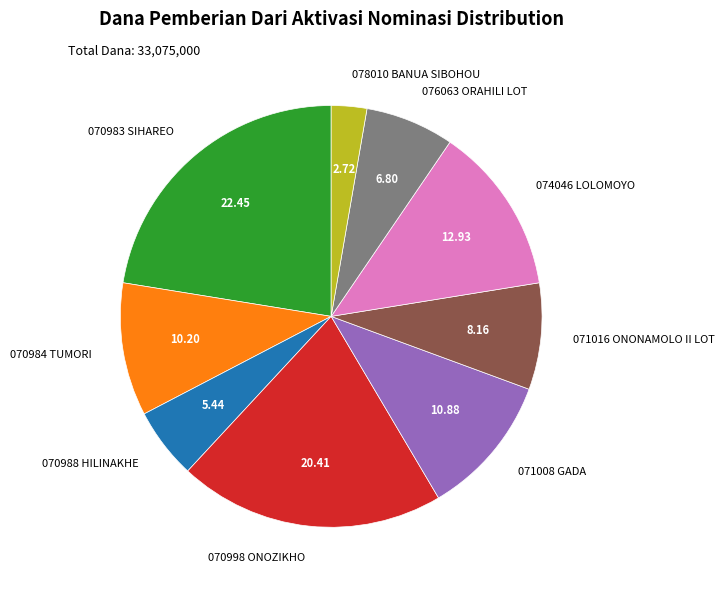

Between 074046 LOLOMOYO and 078010 BANUA SIBOHOU, which is larger?

074046 LOLOMOYO